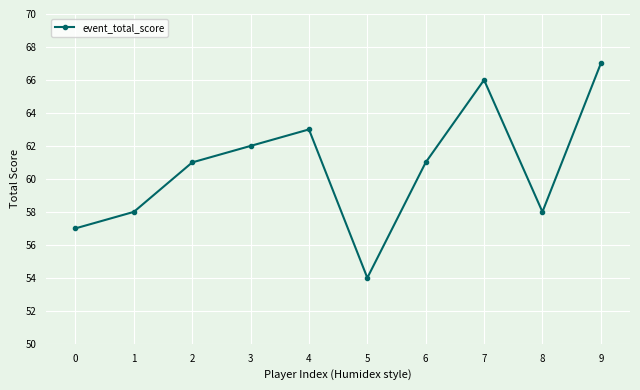

Is it true that the value at 7 is 66?

True